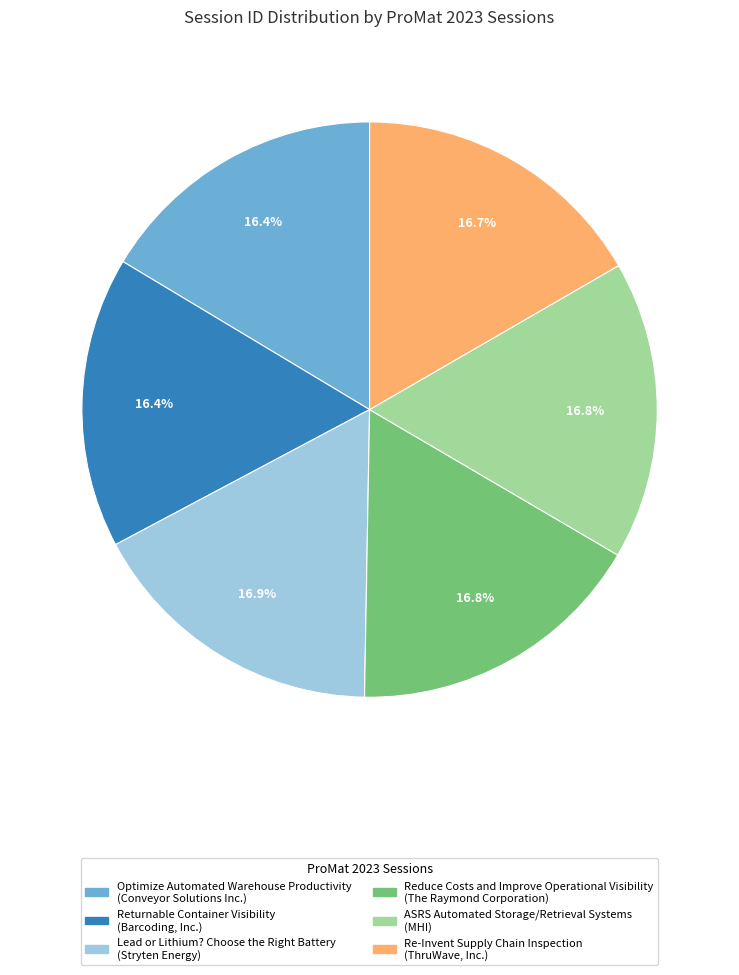

Approximately how many times larger is the value at Returnable Container Visibility compared to Re-Invent Supply Chain Inspection?

1.0